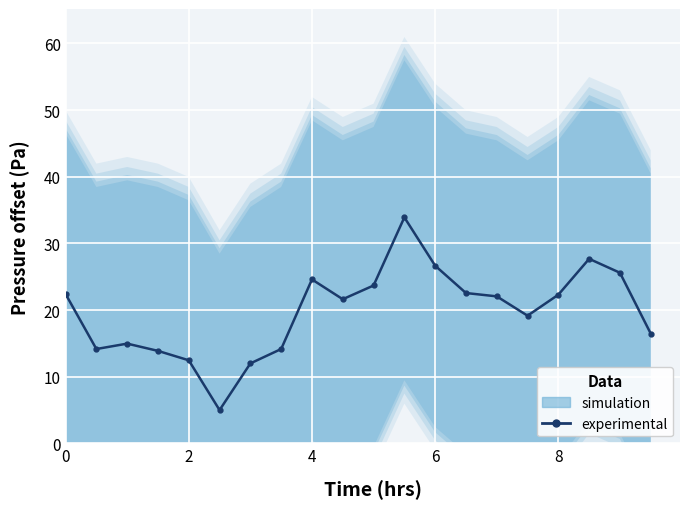

Reading right to left, what are all the values shown in this chart?

16.5	25.6	27.7	22.3	19.2	22.1	22.6	26.7	33.9	23.7	21.6	24.6	14.2	12.0	5.0	12.5	13.9	15.0	14.2	22.4